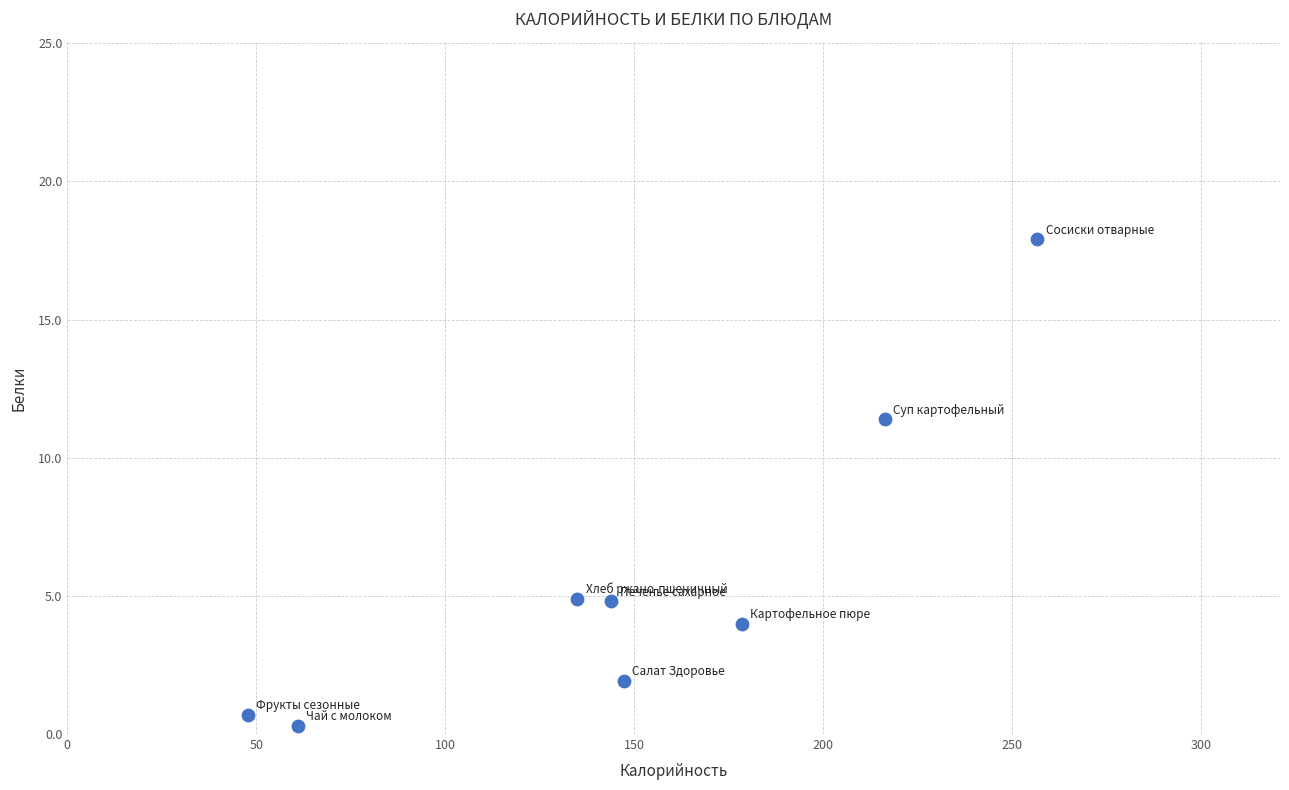

What is the average Y value?

5.7